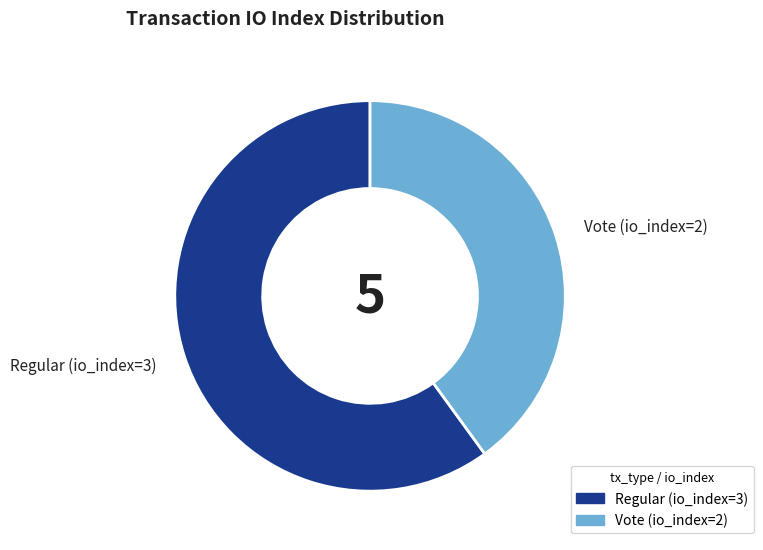

How many segments does this pie chart have?

2